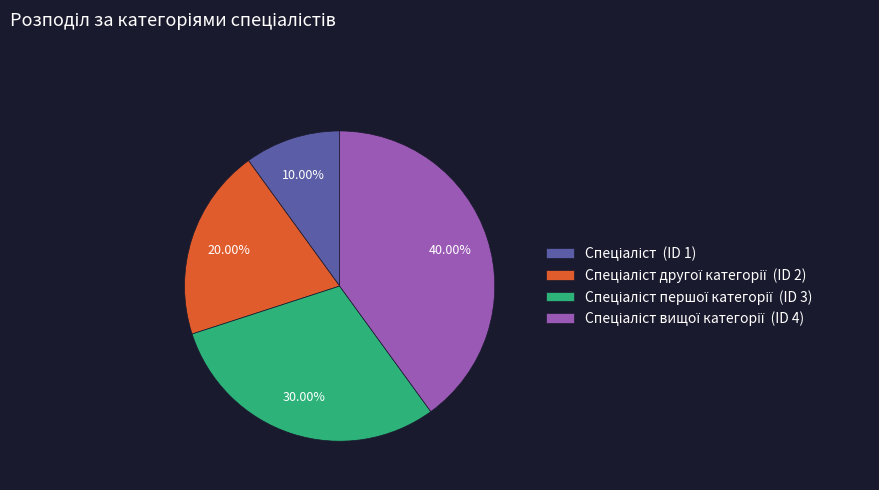

Does any single category account for the majority?

No